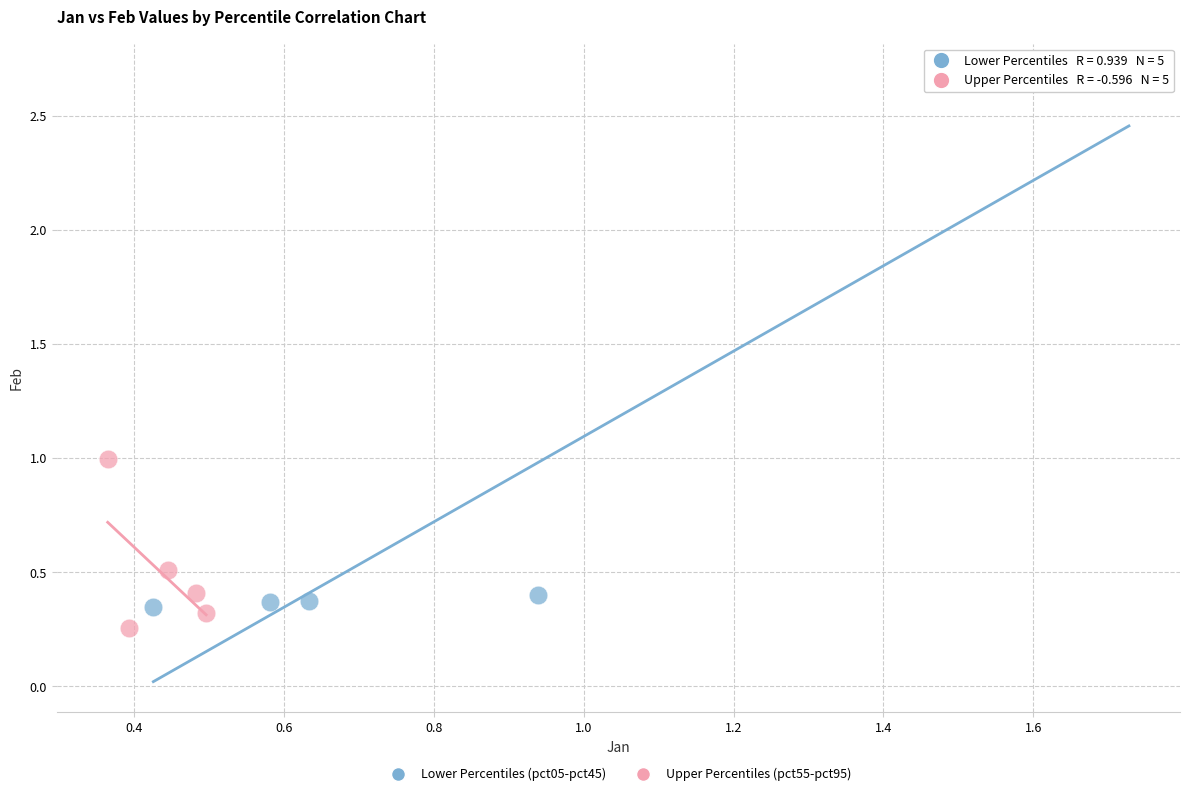

Which series contains the highest Y value?

Lower Percentiles (pct05-pct45)